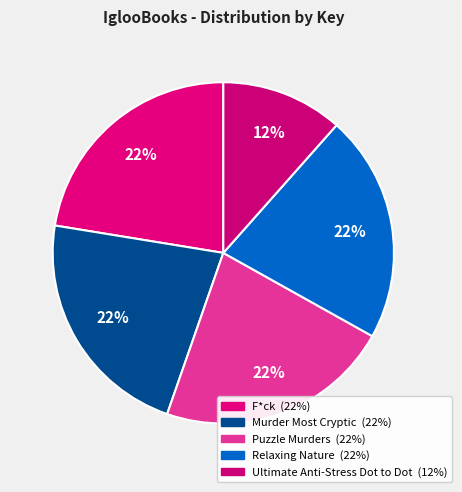

What percentage is the Ultimate Anti-Stress Dot to Dot slice, to the nearest percent?

12%